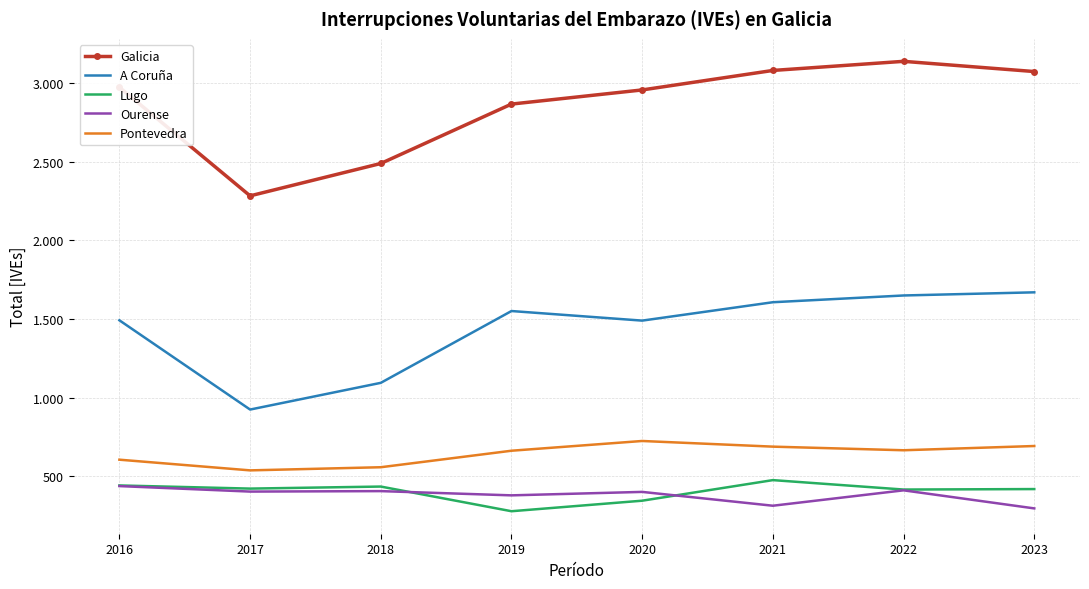

What is the maximum value for A Coruña?

1670